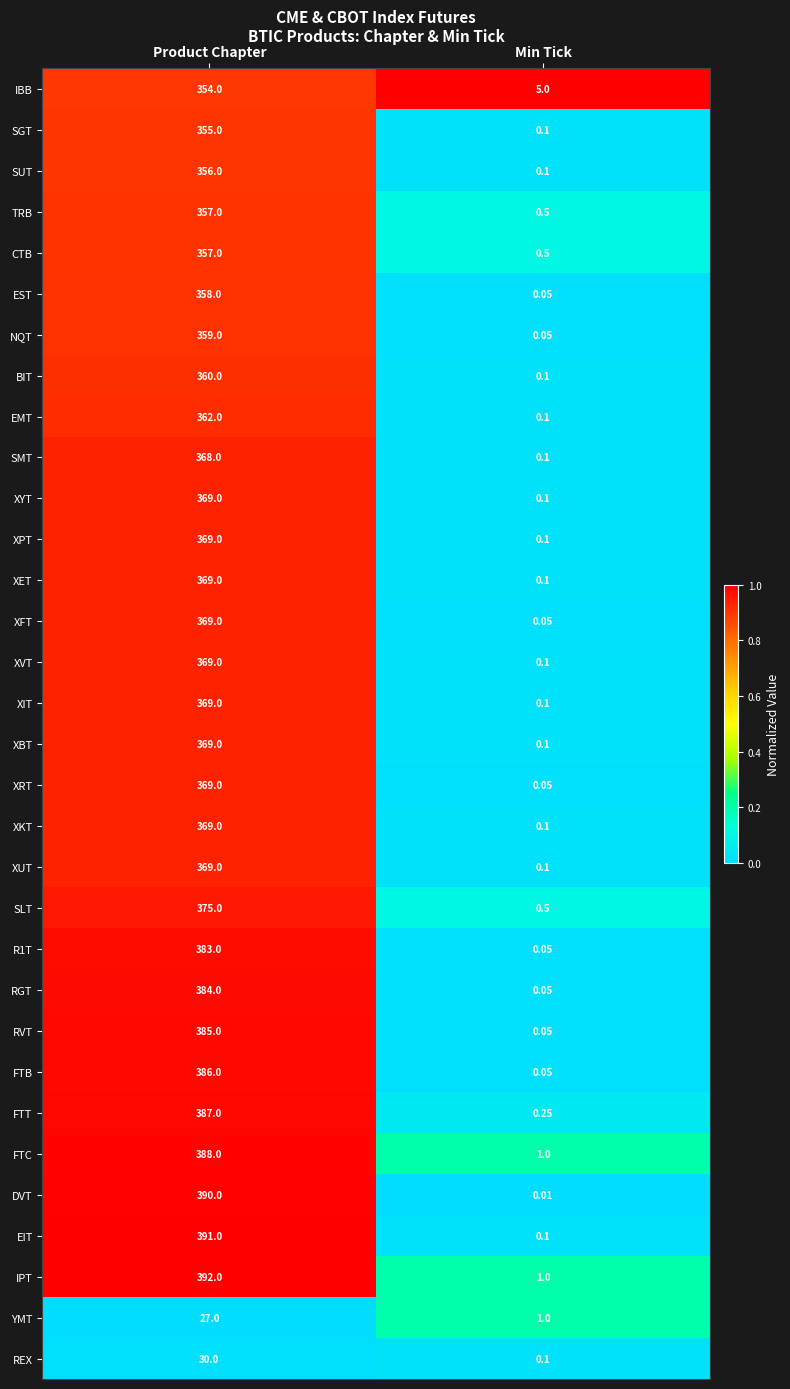

List the labels in order of XBT value, smallest first.

Min Tick, Product Chapter